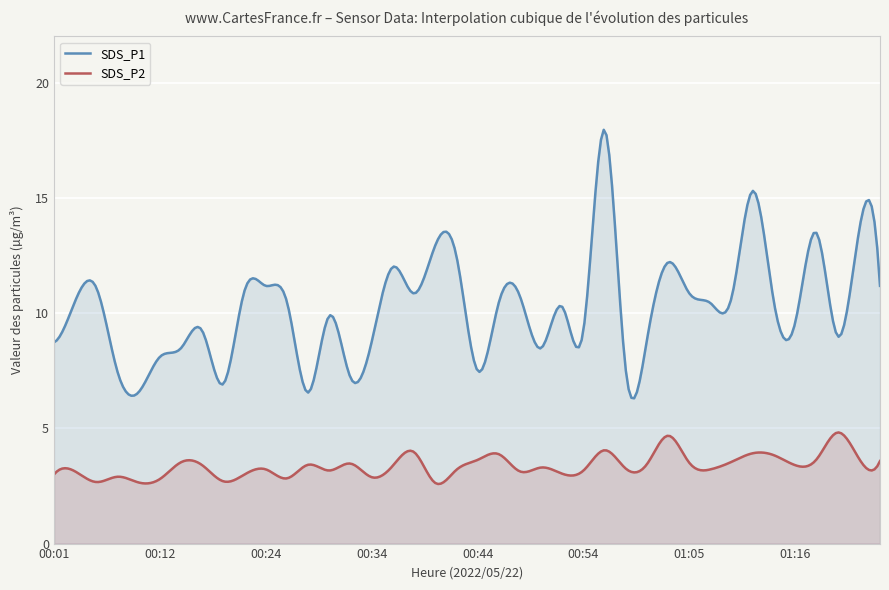

True or false: SDS_P1 and SDS_P2 cross at least once.

False